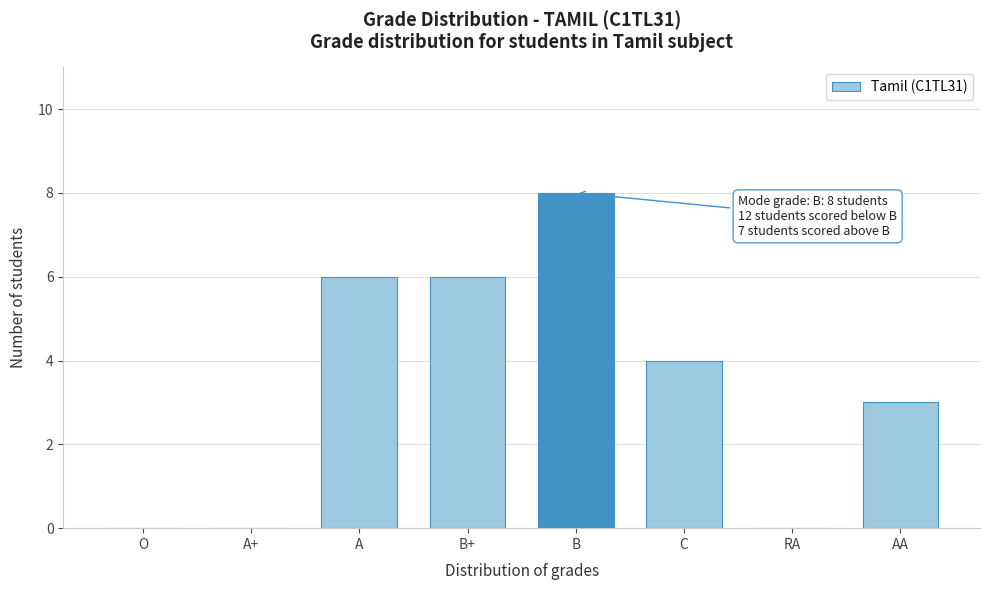

Reading left to right, list all the values displayed in this chart.

O=0	A+=0	A=6	B+=6	B=8	C=4	RA=0	AA=3